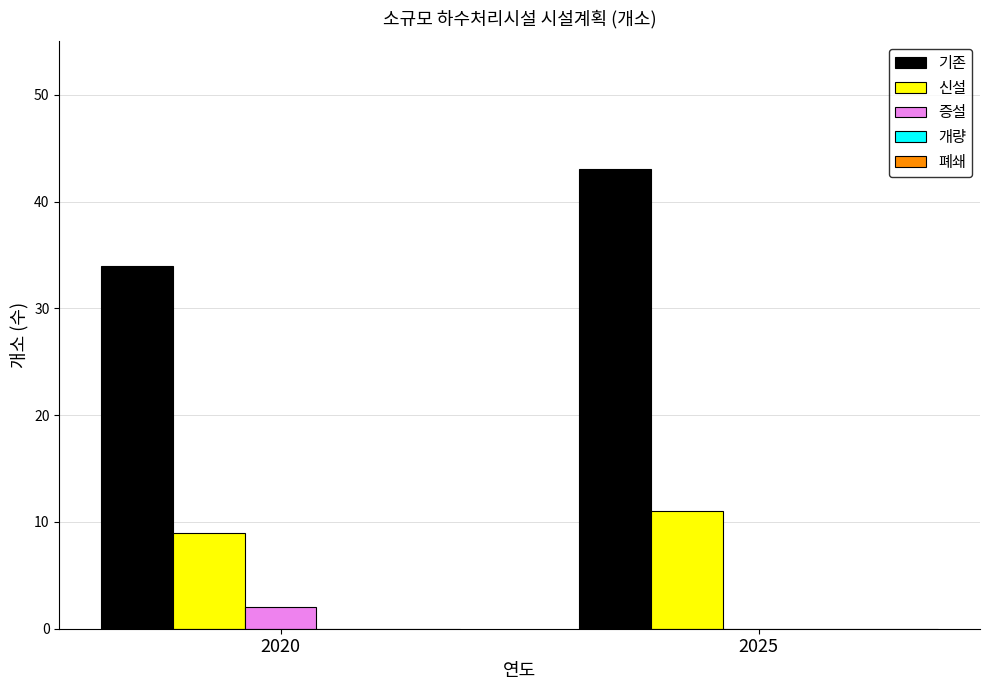

What is the total value across all series at 2020?

45